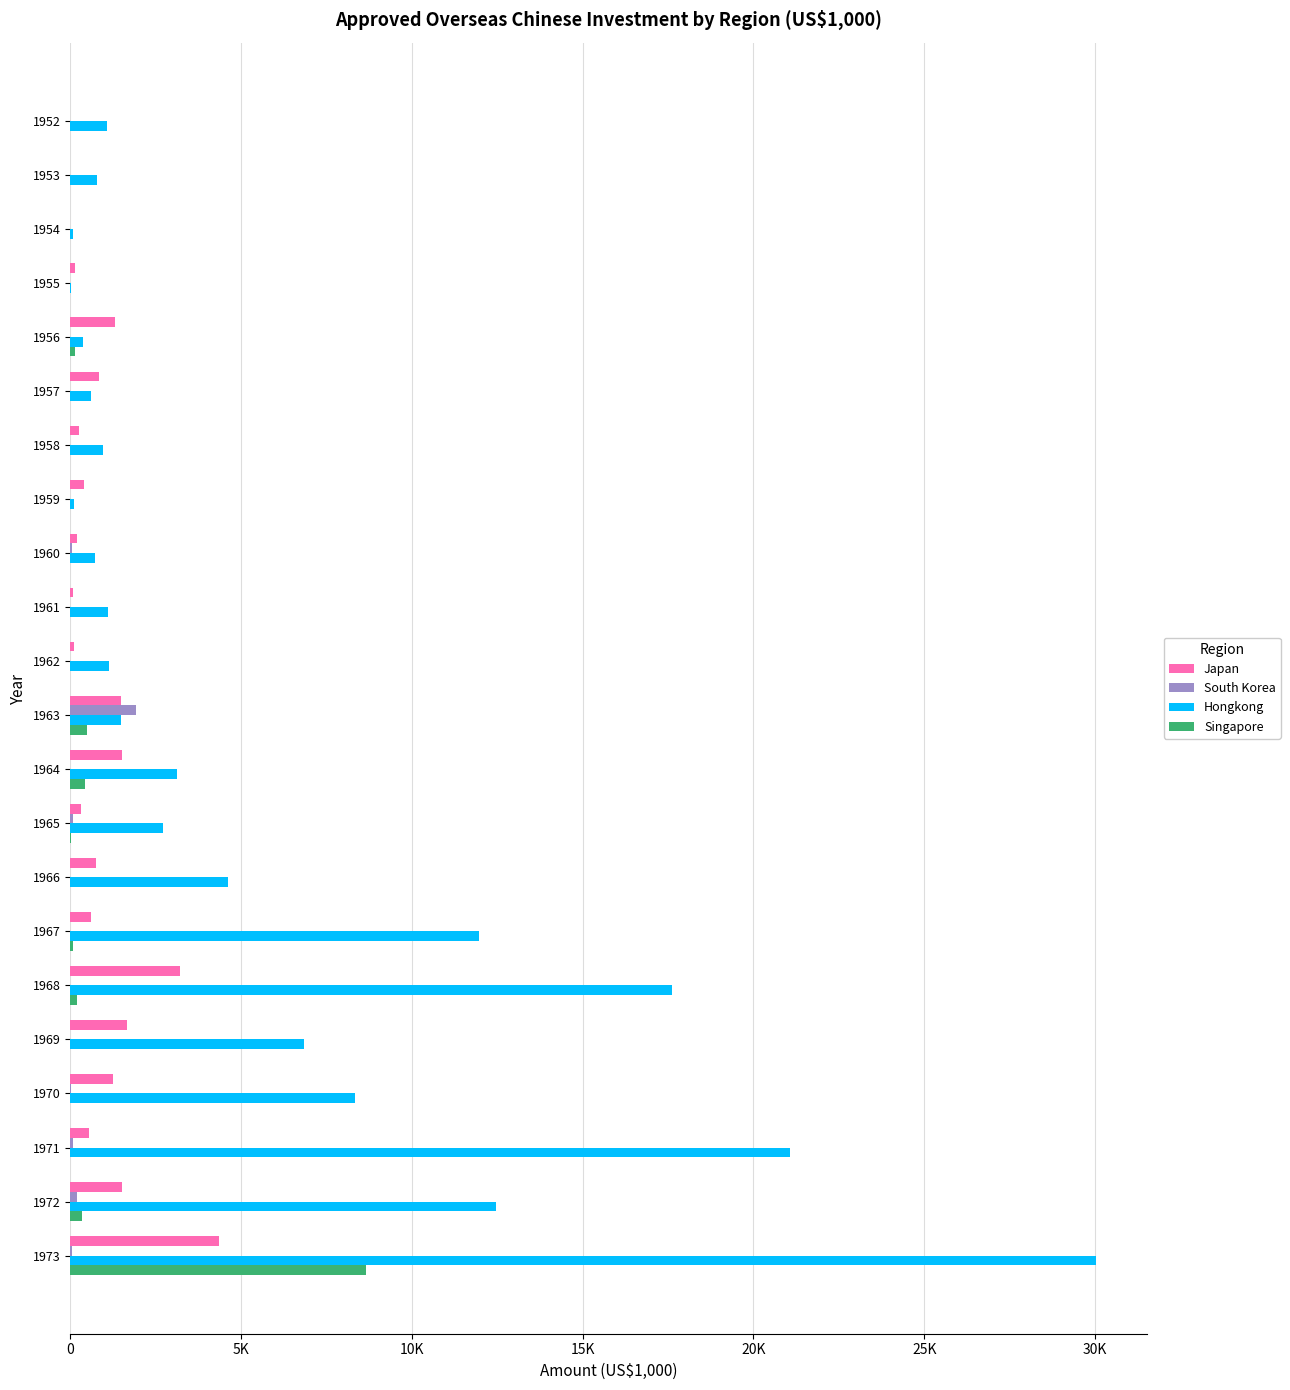

What position from the right is 11?

11